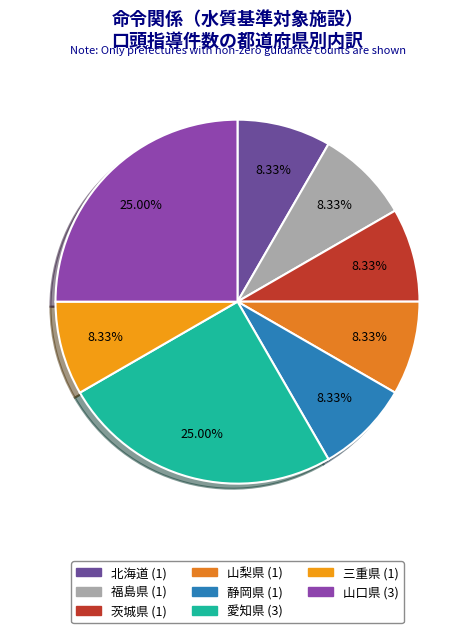

To the nearest percent, what is the combined percentage of 茨城県 and 山口県?

33%